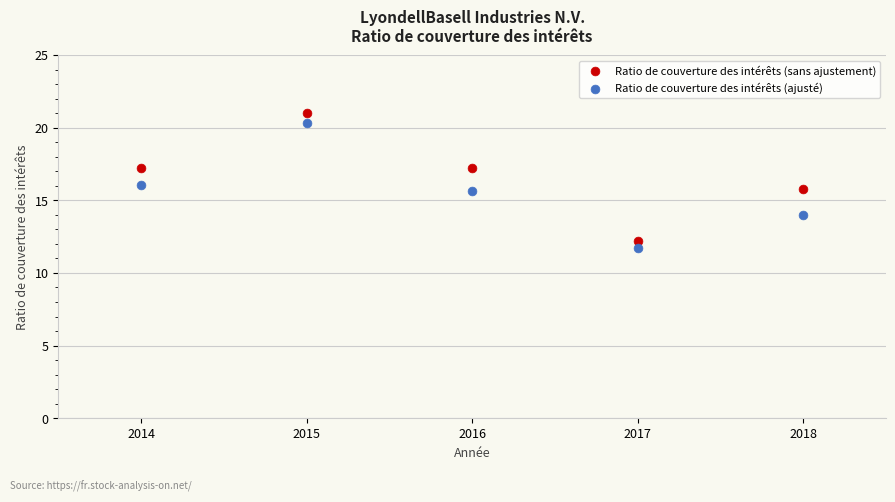

Which series reaches the maximum Y coordinate?

Ratio de couverture des intérêts (sans ajustement)